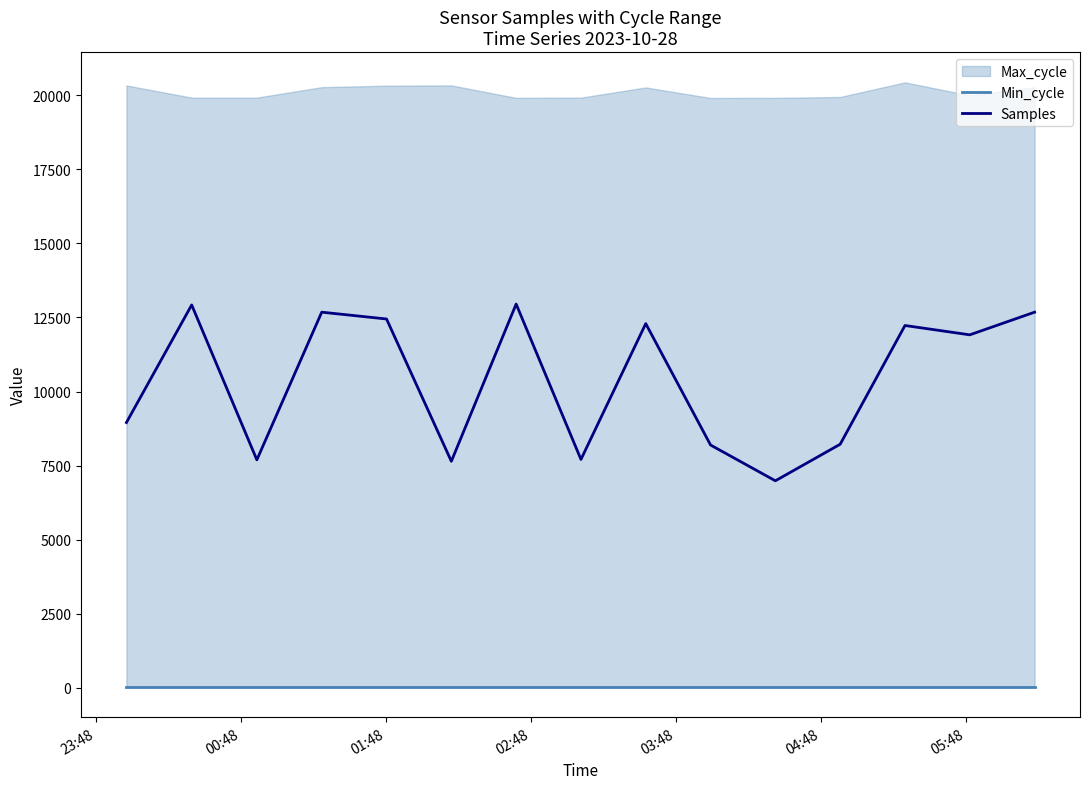

What is the maximum value shown in the chart?

12953.2